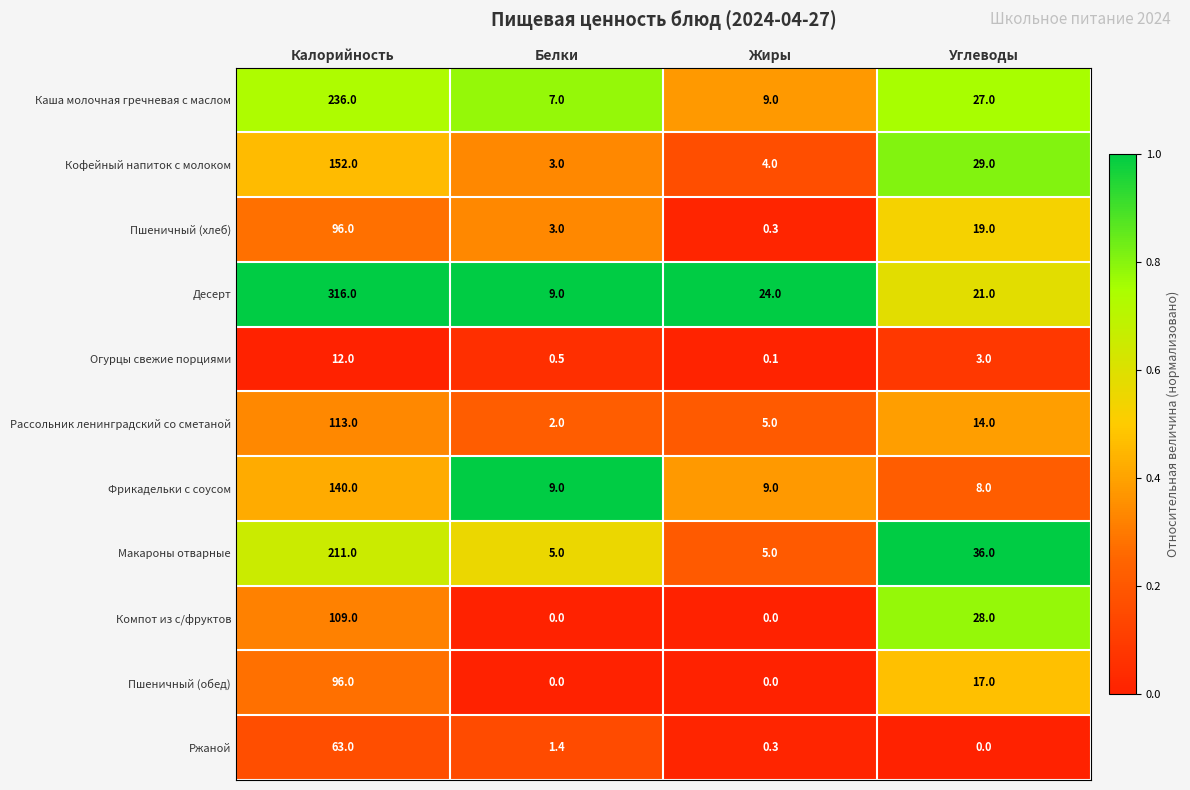

What is the difference between the second highest and minimum values in the Кофейный напиток с молоком series?

26.0